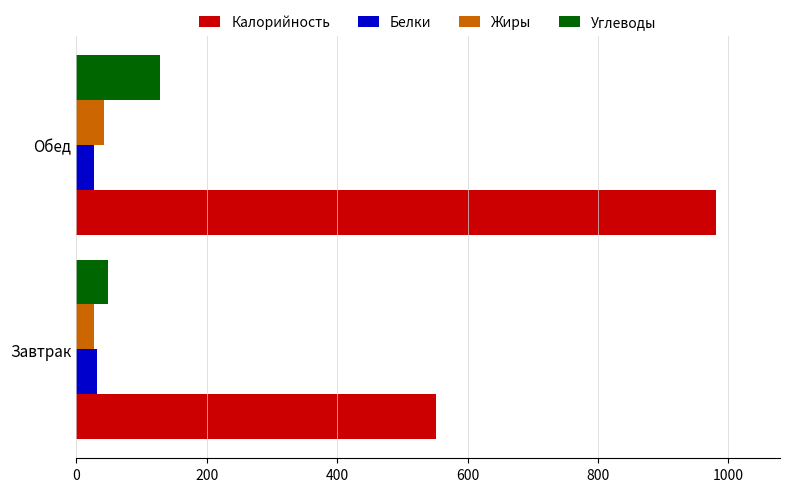

What is the maximum value for Углеводы?

128.0